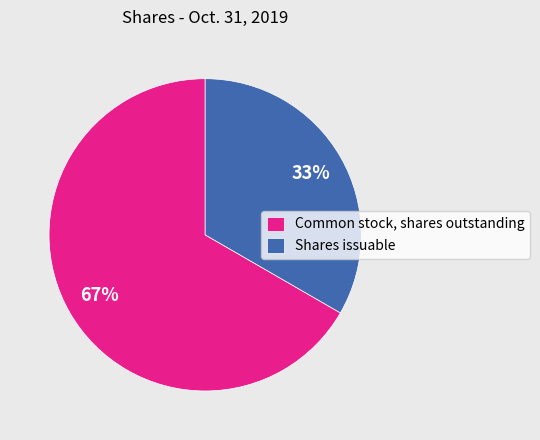

Approximately how many times larger is the value at Common stock, shares outstanding compared to Shares issuable?

2.0